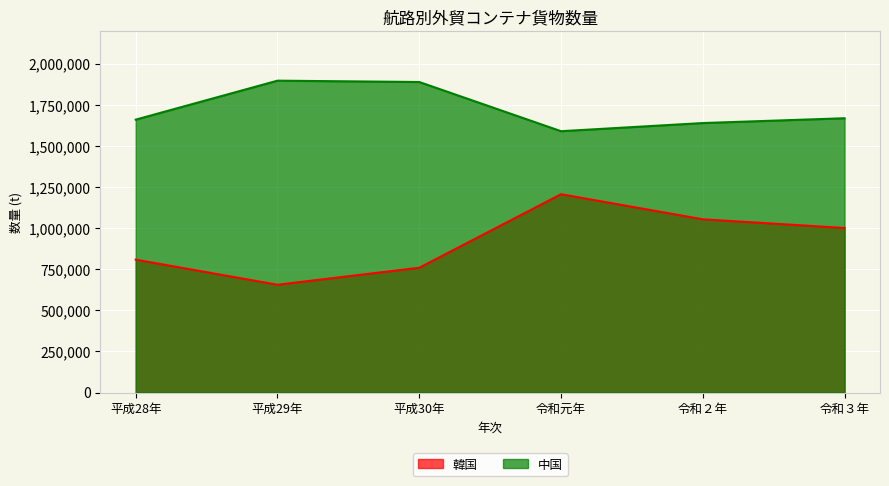

How many values in the 韓国 series exceed 1000764?

2